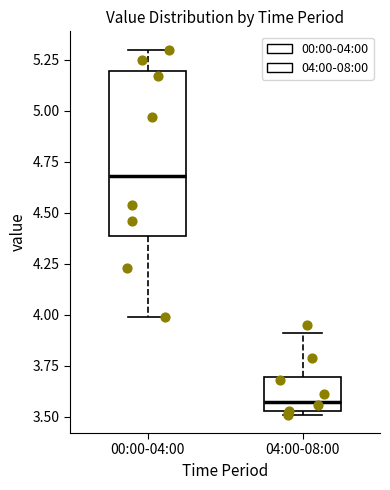

Reading left to right, read every box against the y-axis: the position of its median line, the range the box covers, and the ends of its whiskers. The values are not printed on the chart, so give them approximately, as read against the axis.

00:00-04:00: median 4.70, box 4.40 to 5.20, whiskers 4.00 to 5.30
04:00-08:00: median 3.60, box 3.55 to 3.70, whiskers 3.50 to 3.90